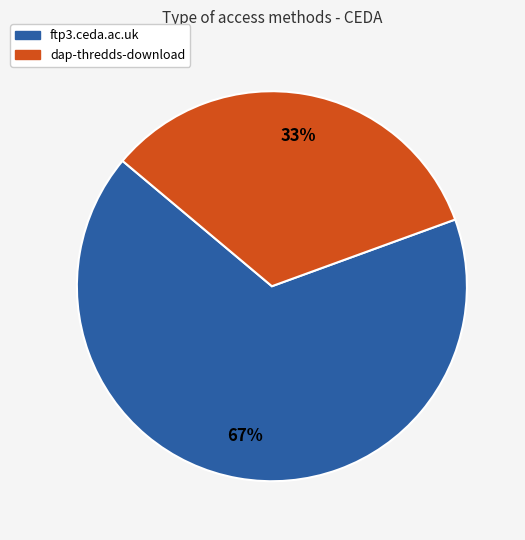

To the nearest percent, what is the combined percentage of dap-thredds-download and ftp3.ceda.ac.uk?

100%